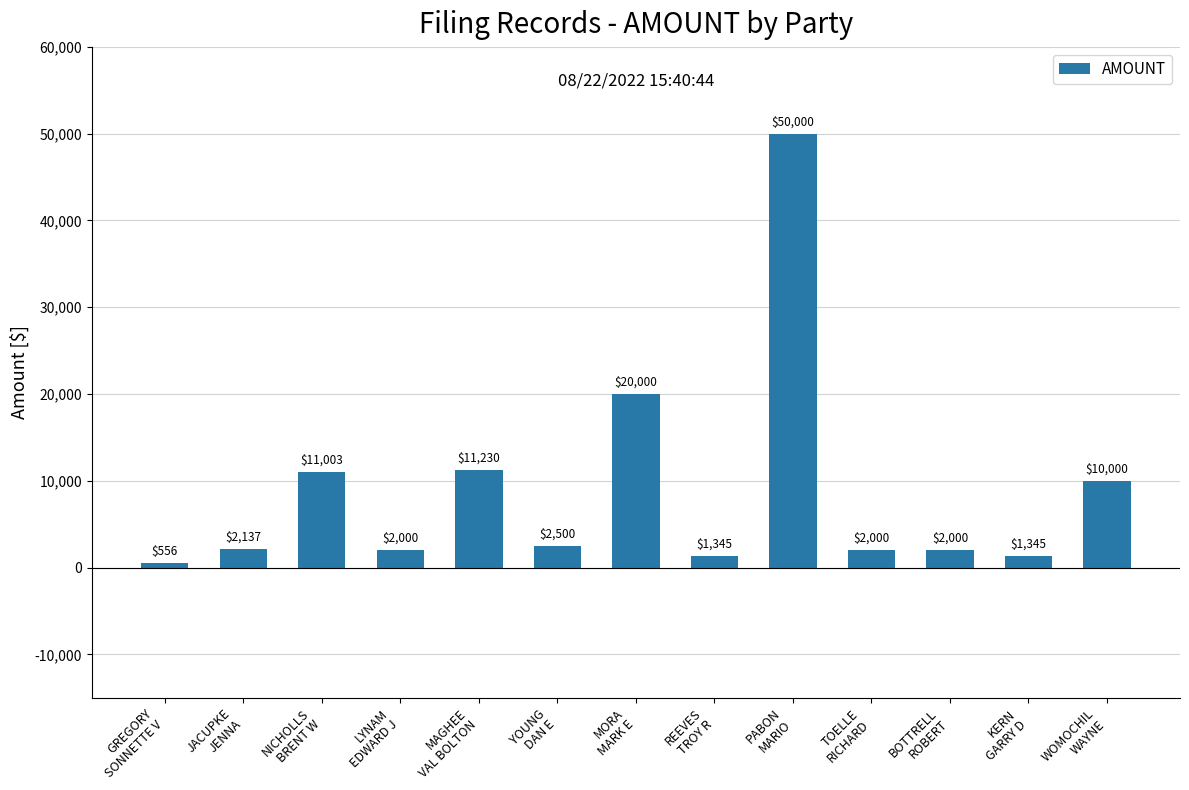

What is the ratio of the value at KERN
GARRY D to the value at MORA
MARK E?

0.1